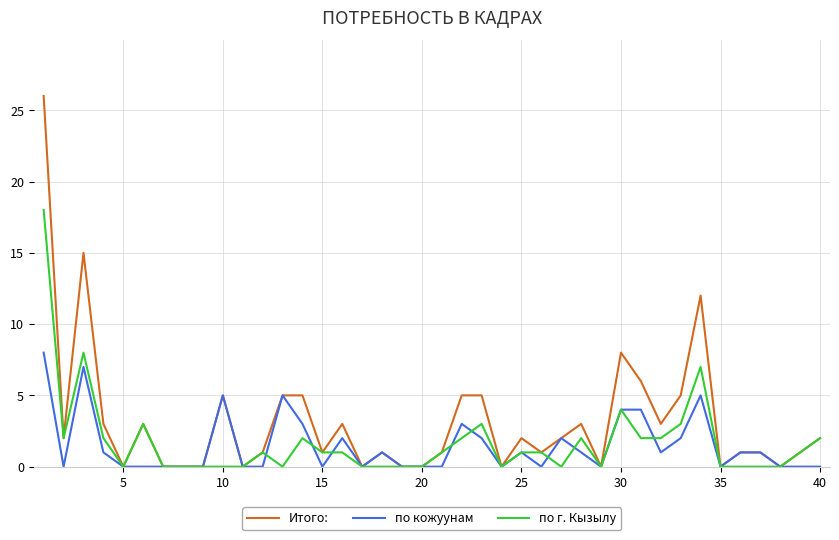

List the series in order of their peak value, highest first.

Итого:, по г. Кызылу, по кожуунам